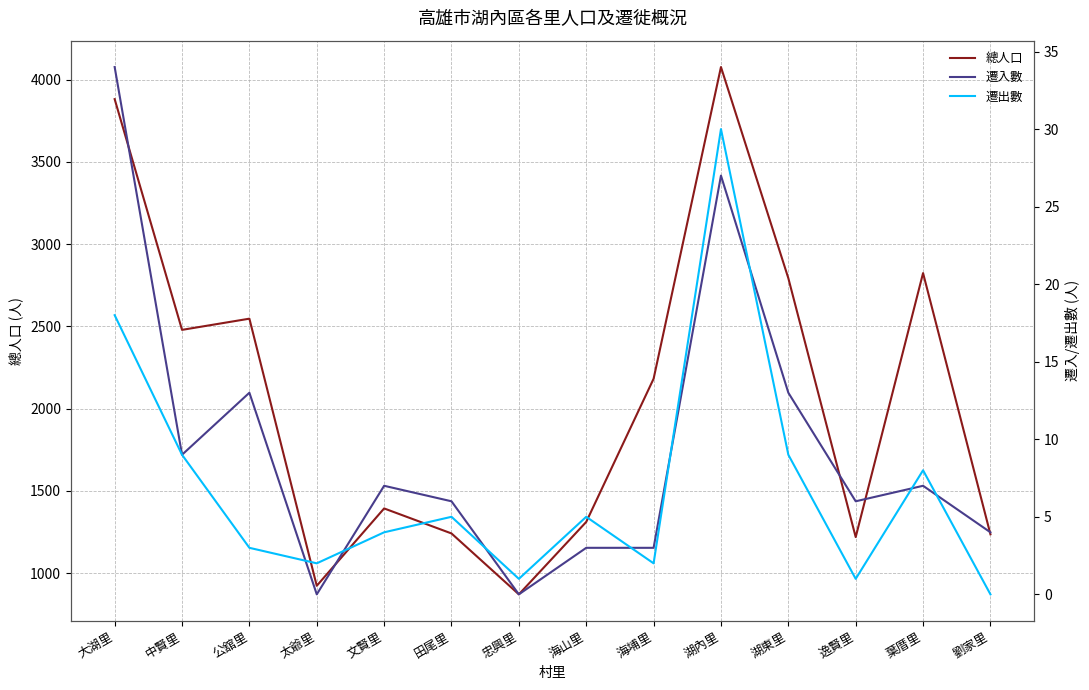

How many data points does each series have?

14